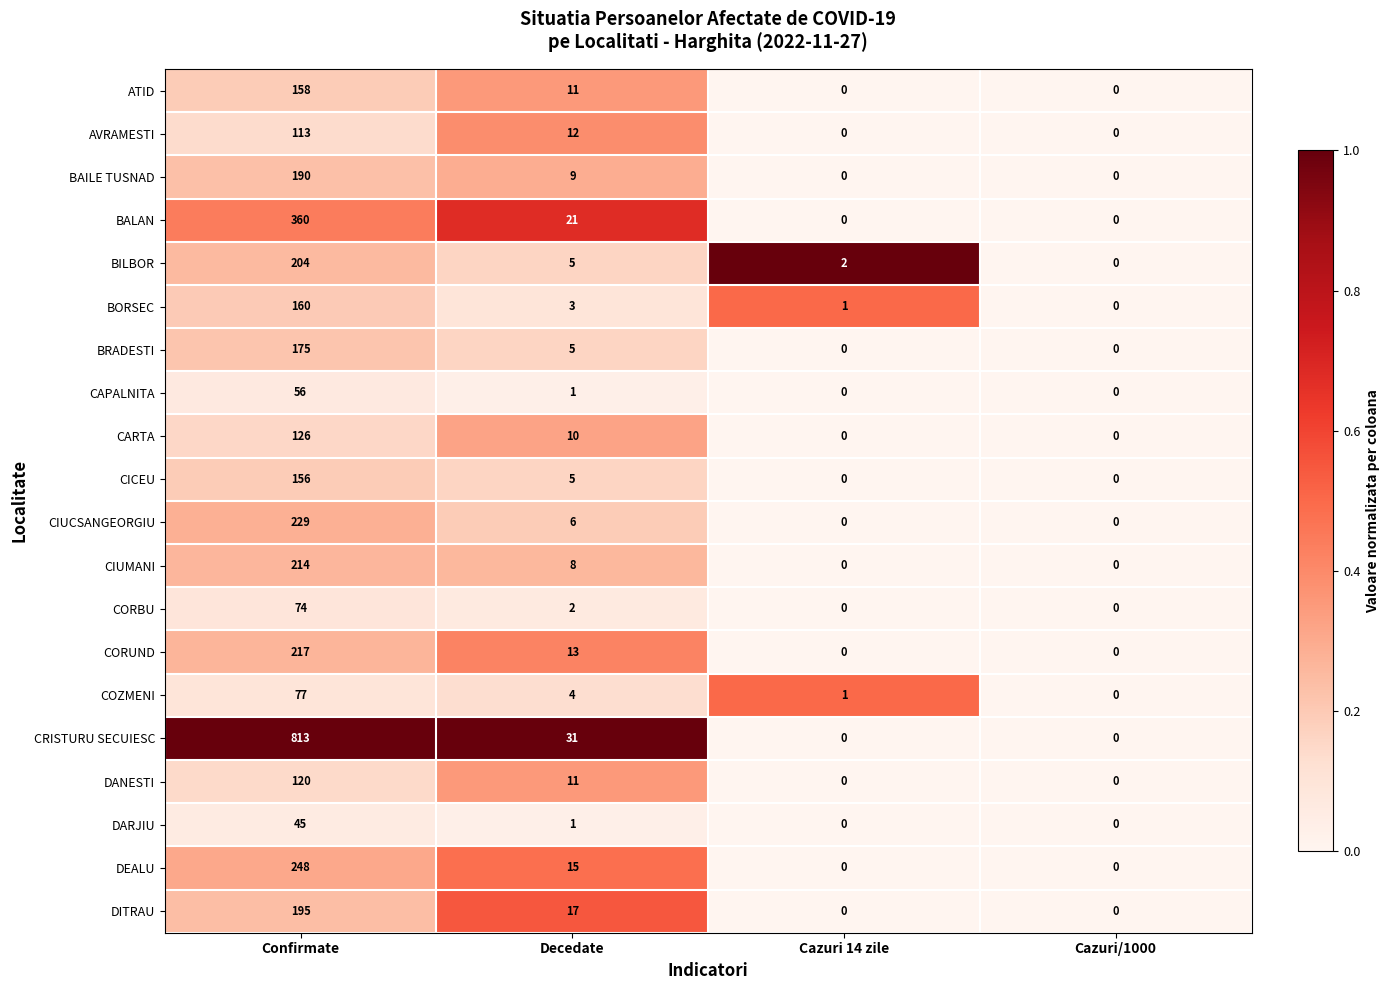

Is it true that BORSEC equals 48 at Cazuri/1000?

False